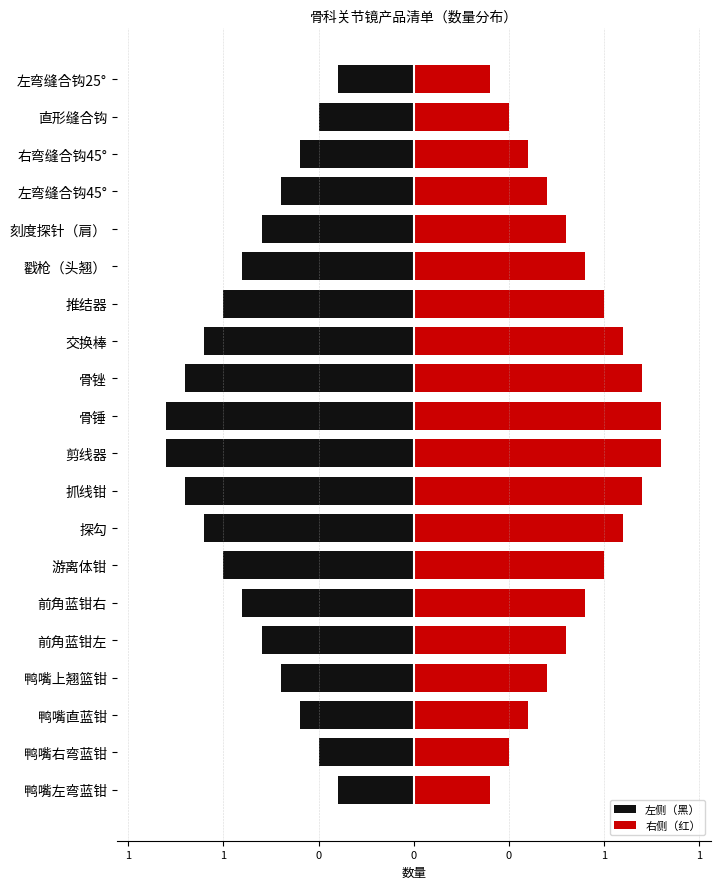

What is the difference between the highest and lowest values at 0?

1.4